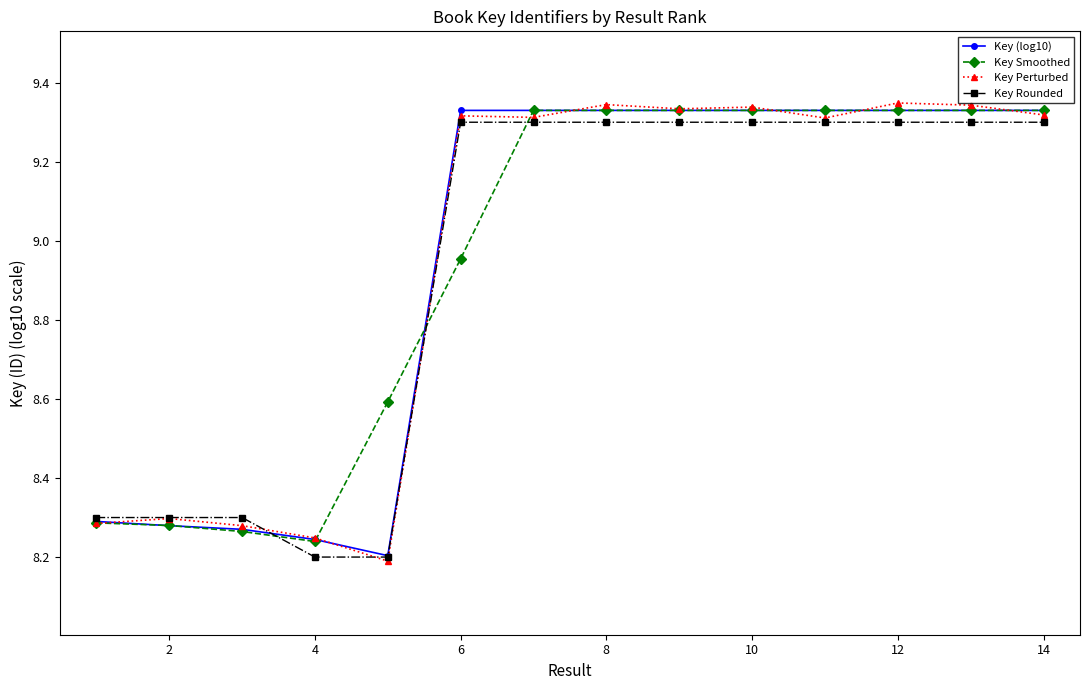

Is this an area chart (filled region under the line)?

No